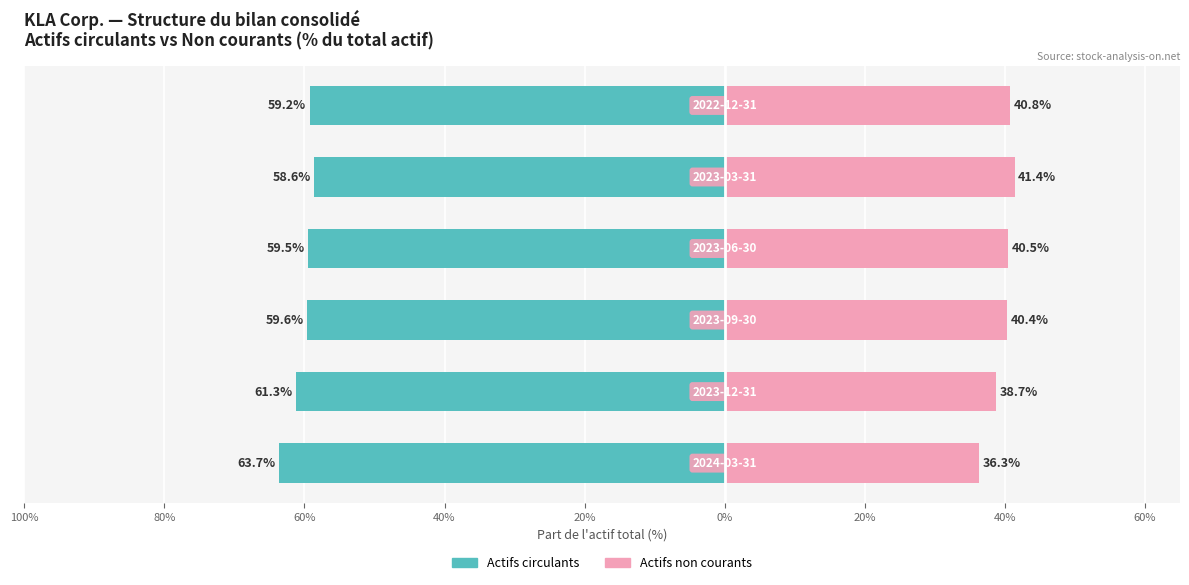

Are the bars grouped side by side (vs. stacked)?

Yes